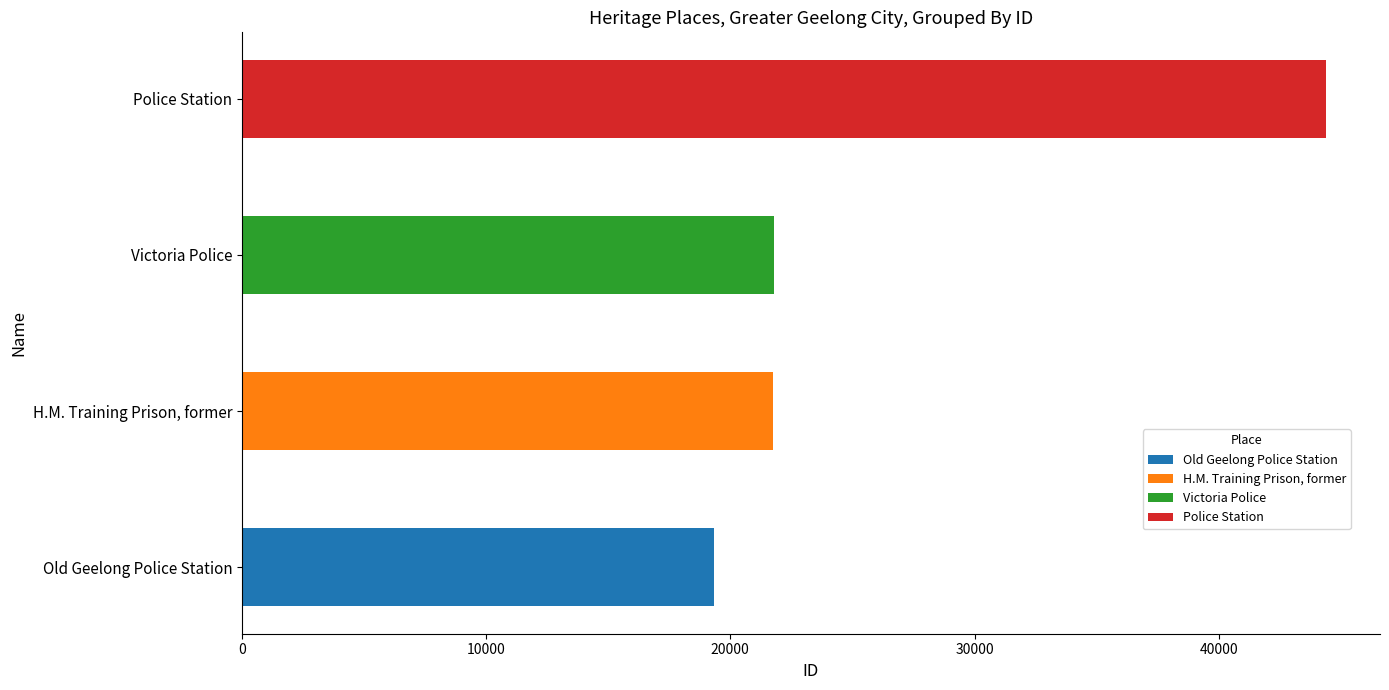

At which category is the sum across all series the highest?

Police Station